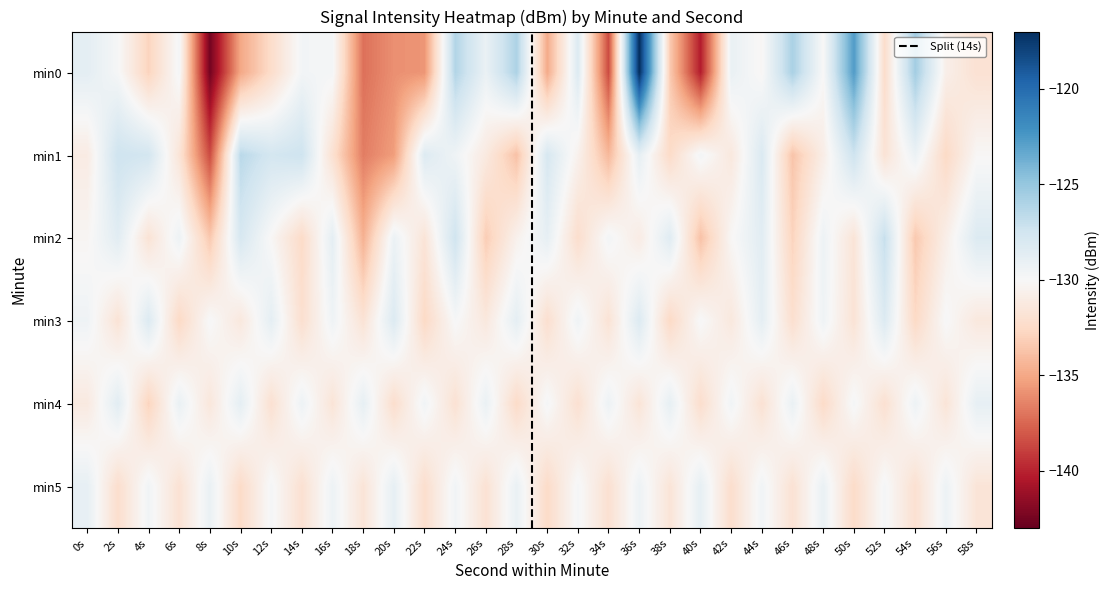

What is the minimum value shown in the chart?

-142.5